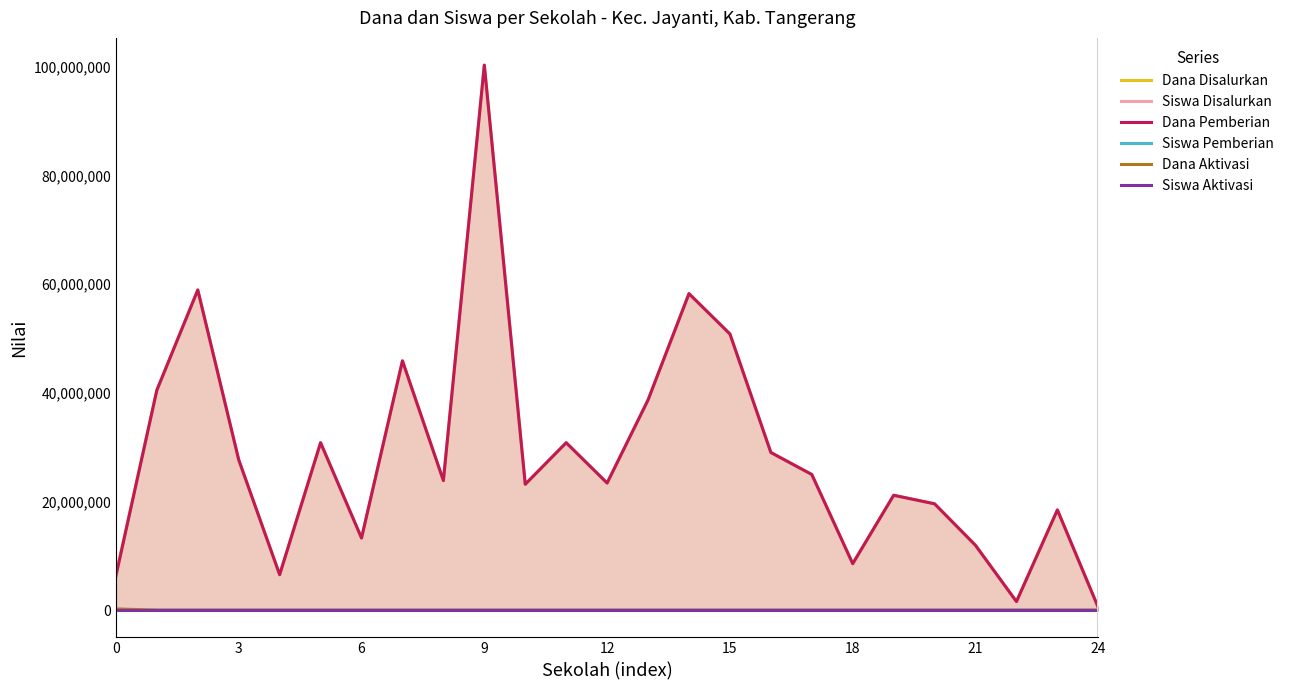

What is the spread (max minus min) of values at 18?

8550000